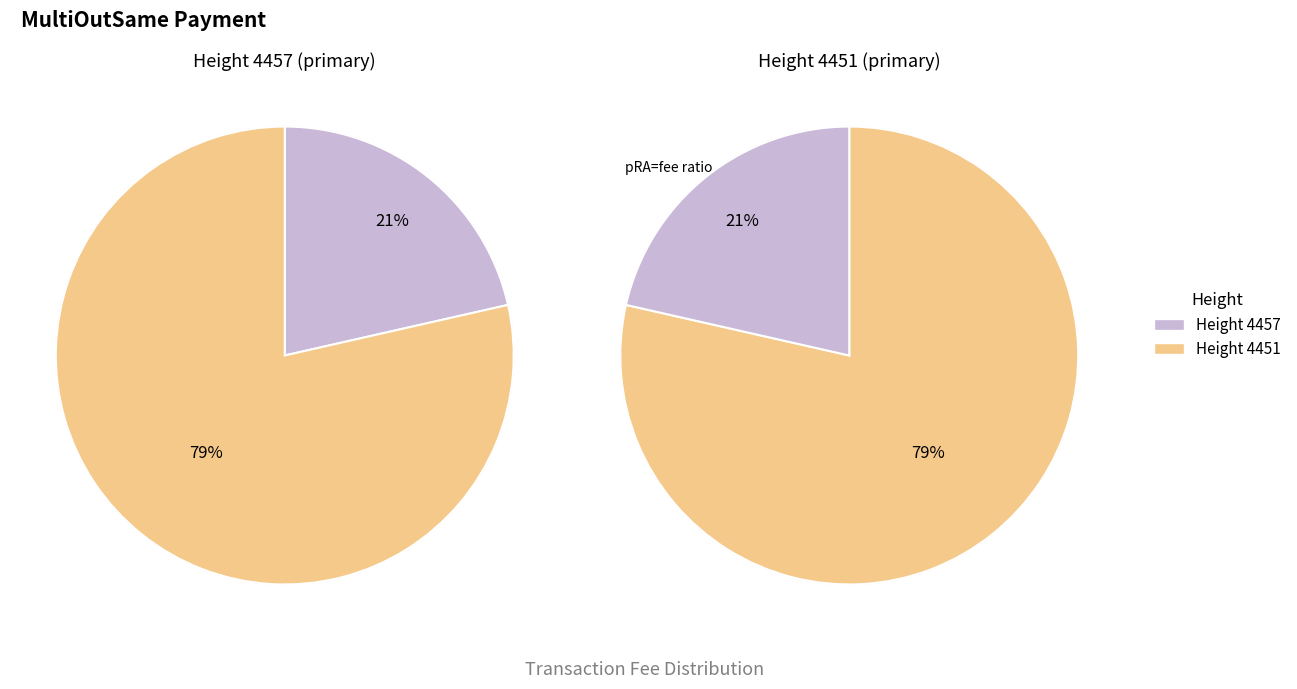

What is the smallest slice in the pie chart?

4457